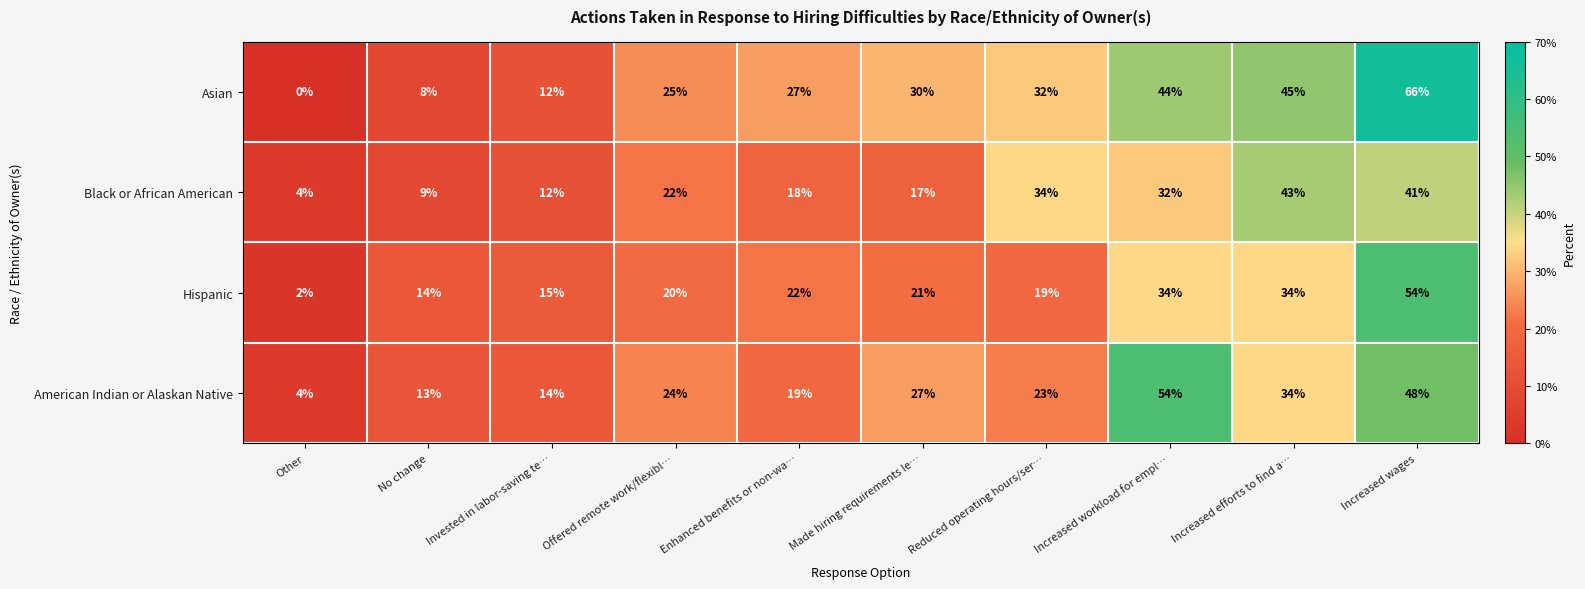

How many distinct data groups are displayed?

4